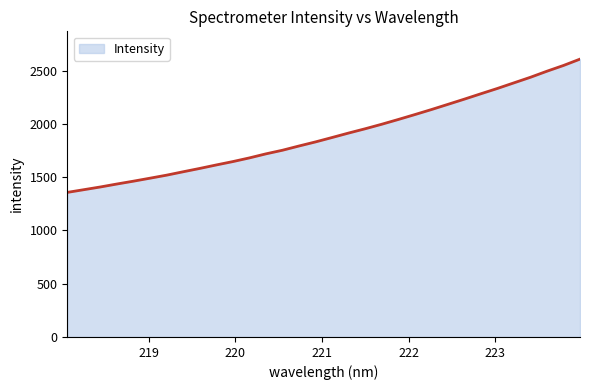

What is the difference between the maximum and minimum values?

1250.8